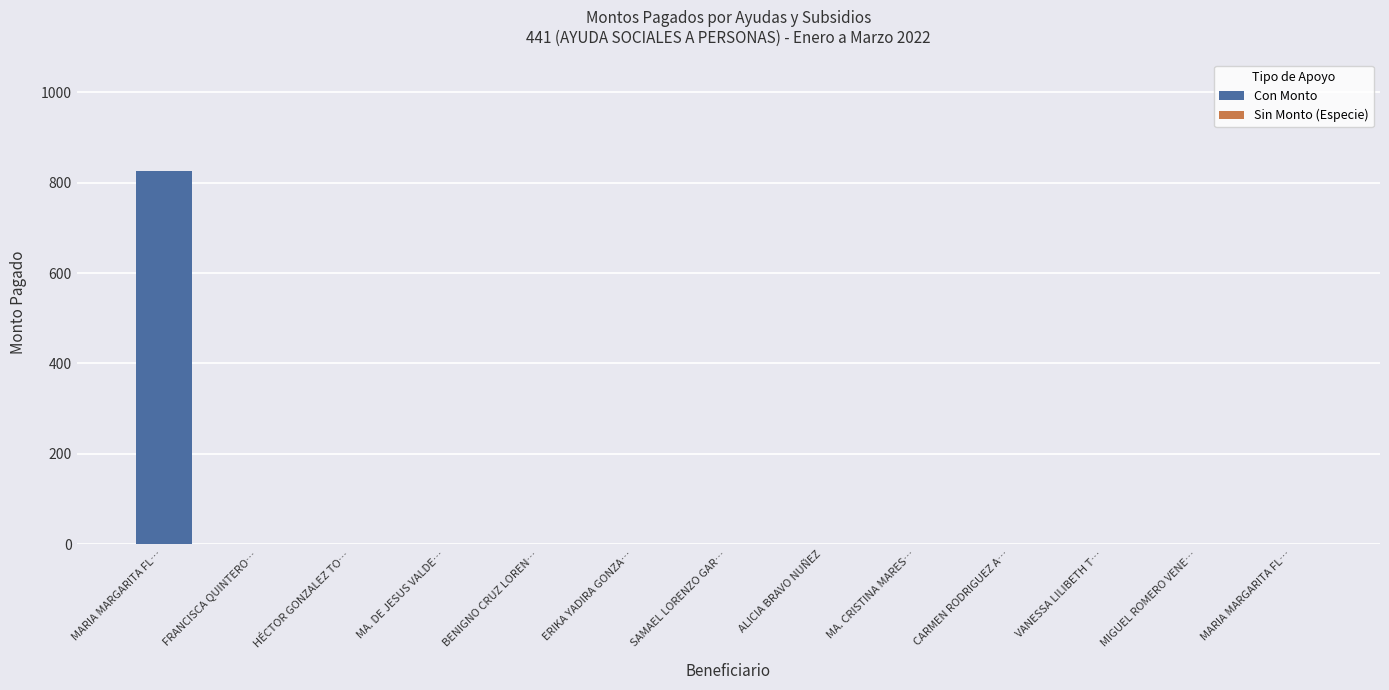

Reading right to left, what are all the values shown in this chart?

0	0	0	0	0	0	0	0	0	0	0	0	825